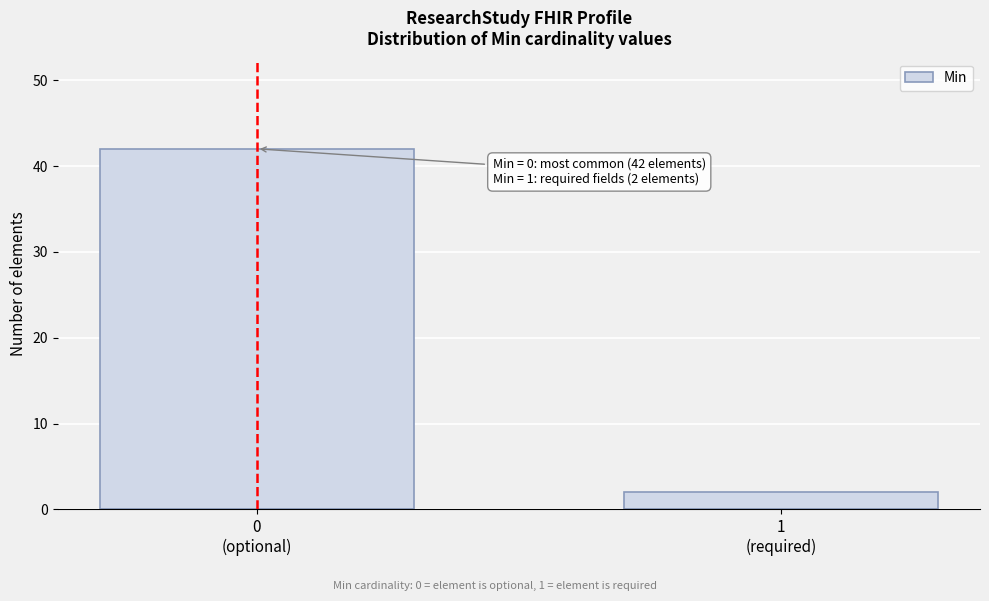

Reading left to right, extract all data points from this chart.

42	2